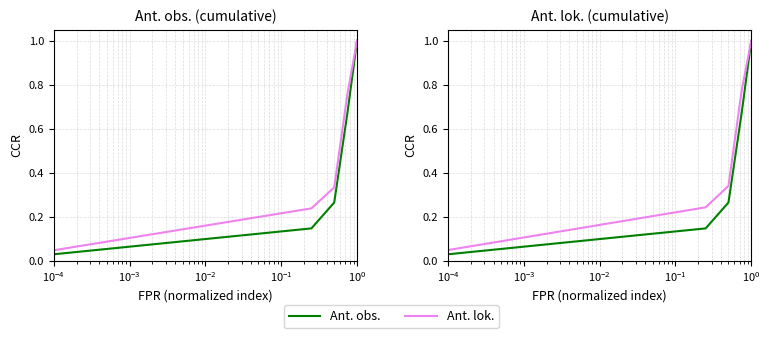

Rank the series by their average value, from highest to lowest.

Ant. lok., Ant. obs.